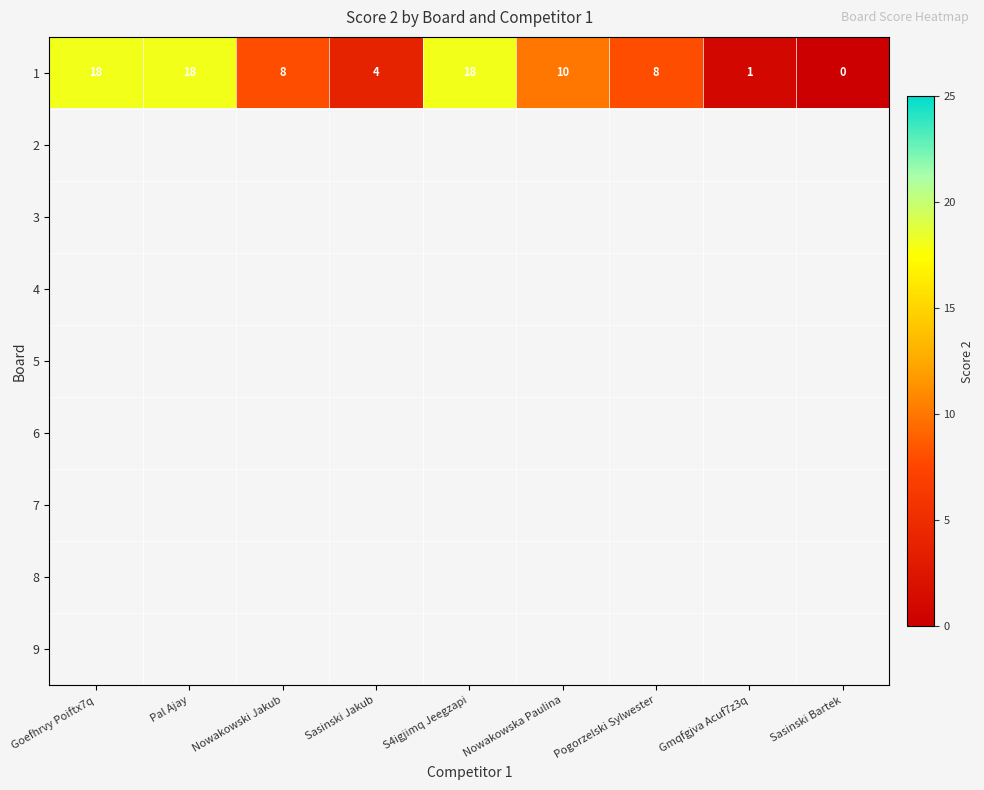

How many series are shown in this chart?

9